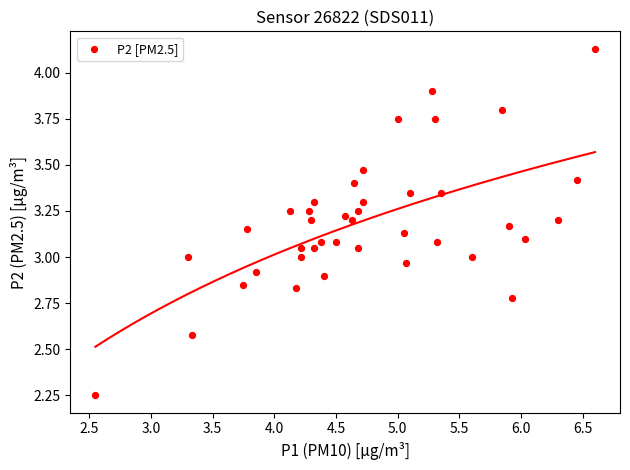

What is the range of X values (max minus min)?

4.0